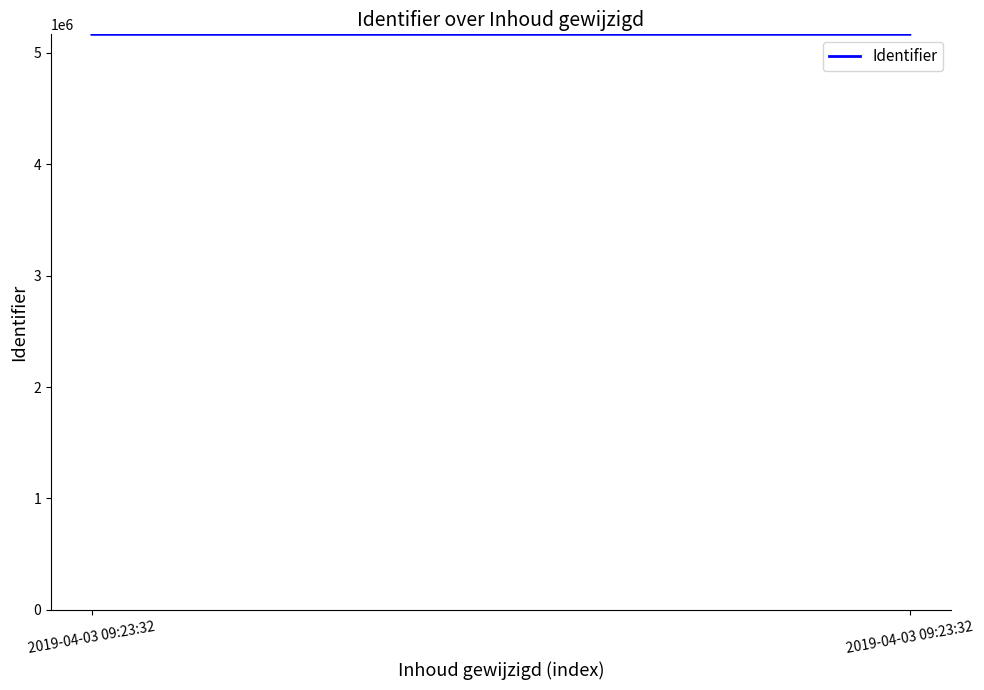

The chart shows a value of 6977369 at 2019-04-03 09:23:32. True or false?

False